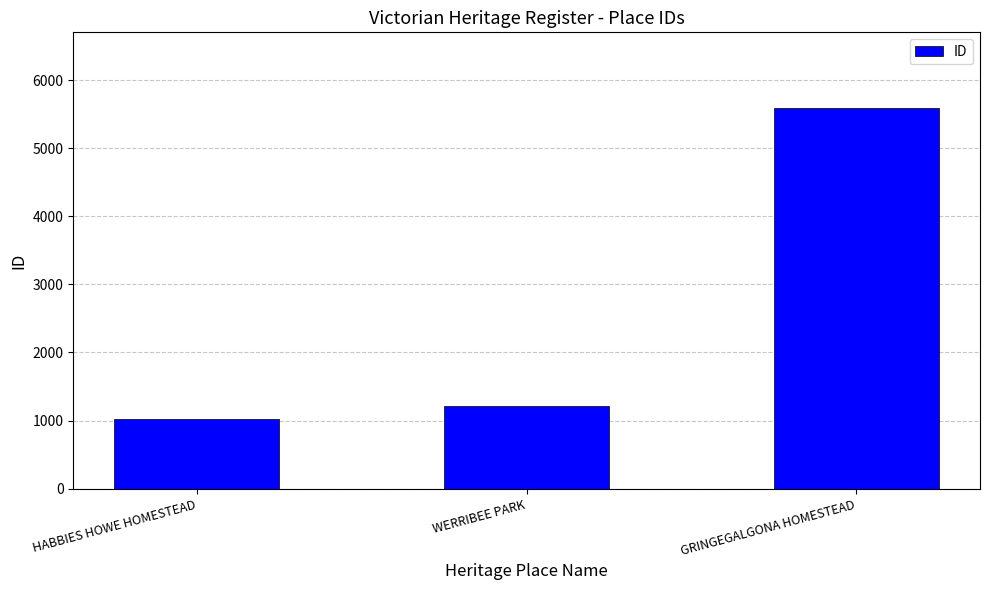

What is the value of the 2nd bar from the left?

1207